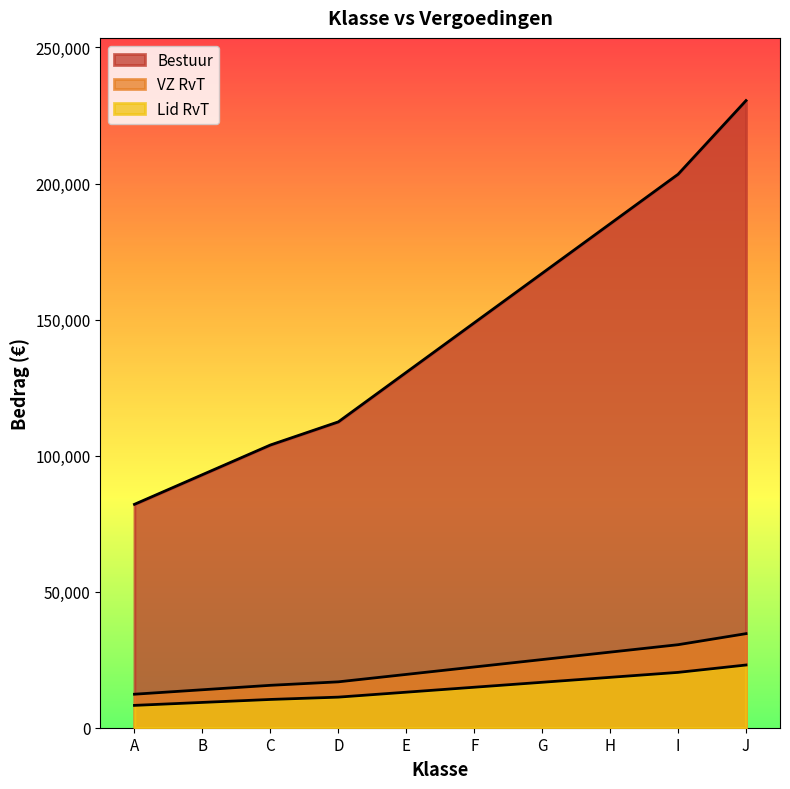

True or false: Lid RvT and VZ RvT intersect in this chart.

False